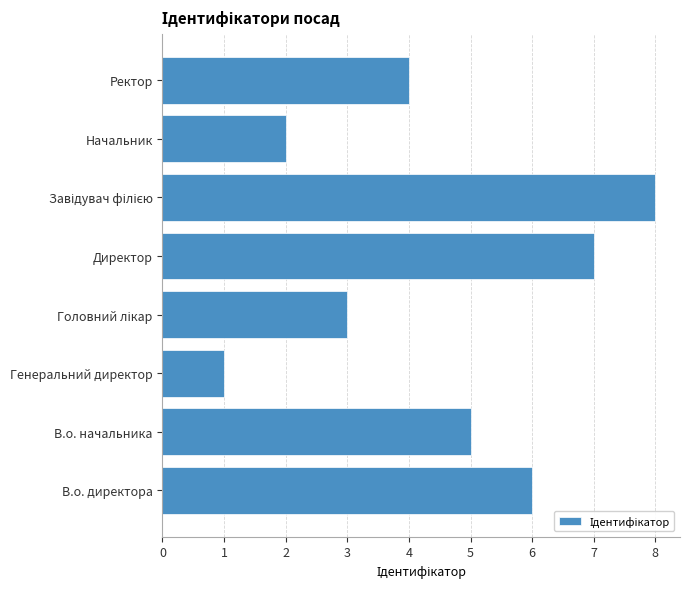

What is the maximum value shown in the chart?

8